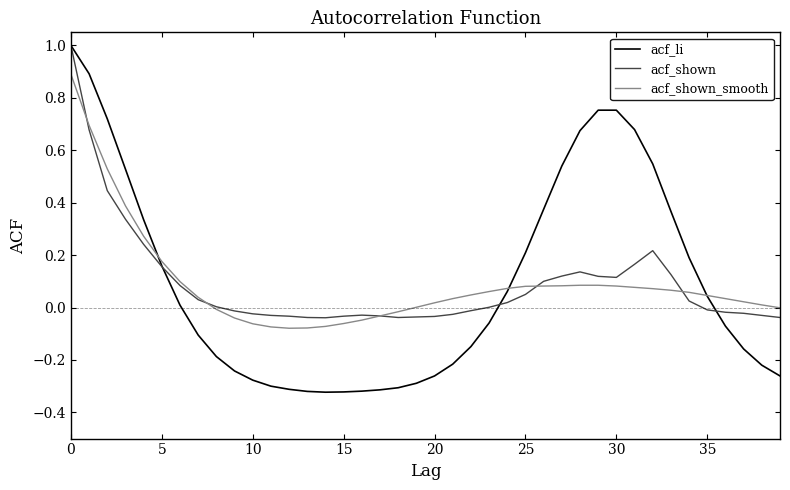

What is the highest value of the acf_shown_smooth series?

0.9